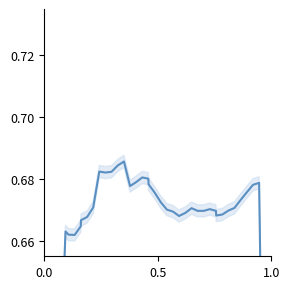

How many distinct data groups are displayed?

1